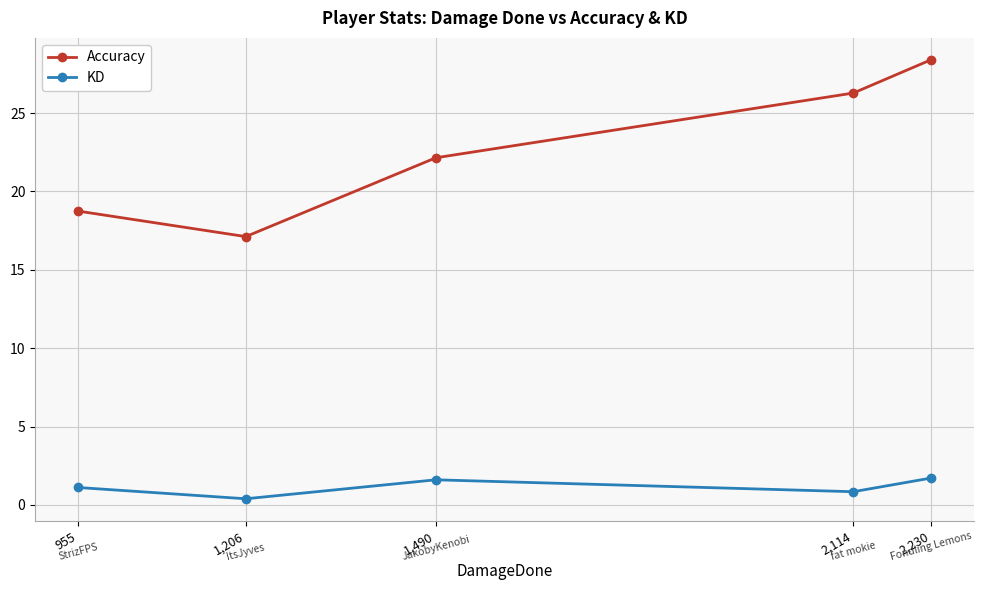

At which category does KD reach its first local valley?

1,206